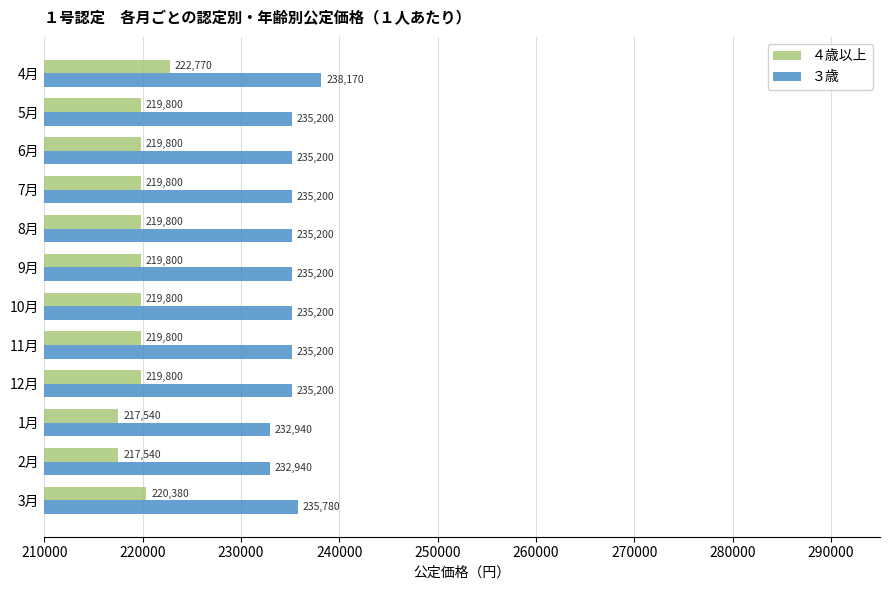

What is the sum of the ３歳 values at 9月 and 11月?

470400